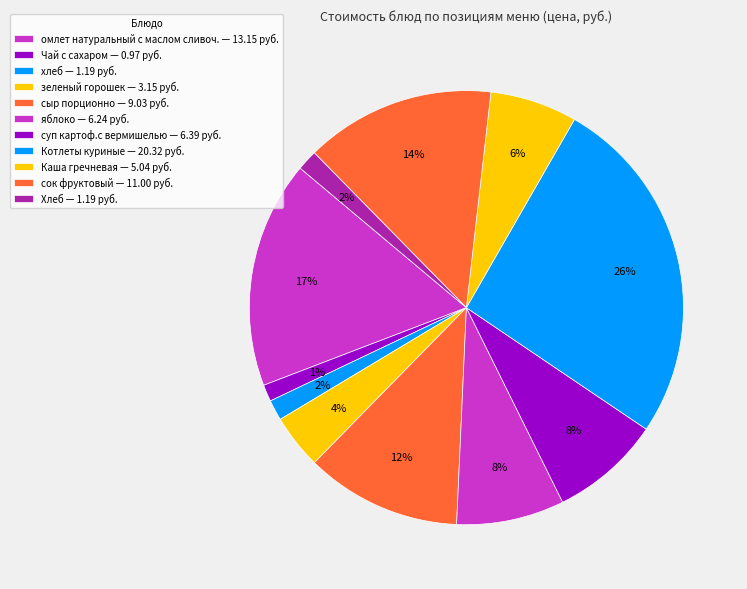

Is it true that сок фруктовый is 28% of the pie?

False